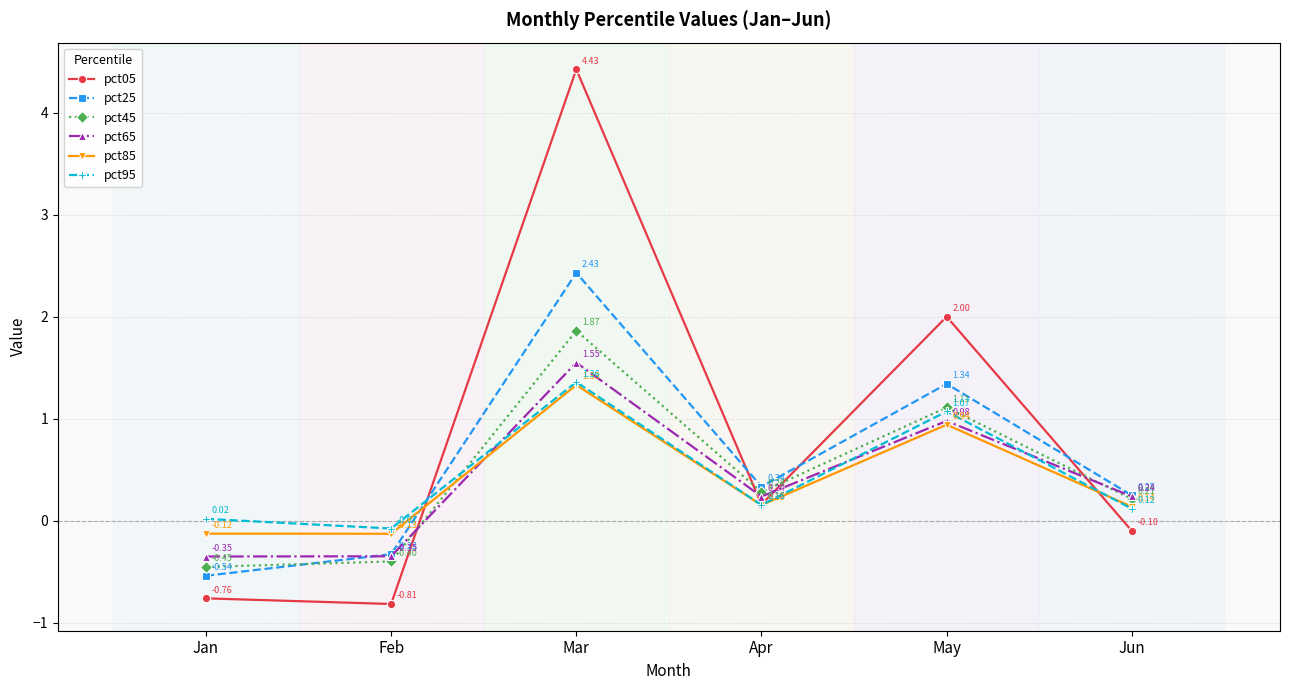

Which label corresponds to the largest value in the chart?

Mar